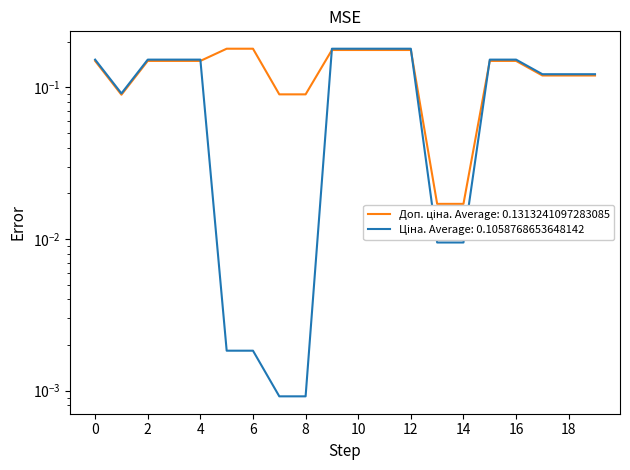

Does the chart have visible grid lines?

No